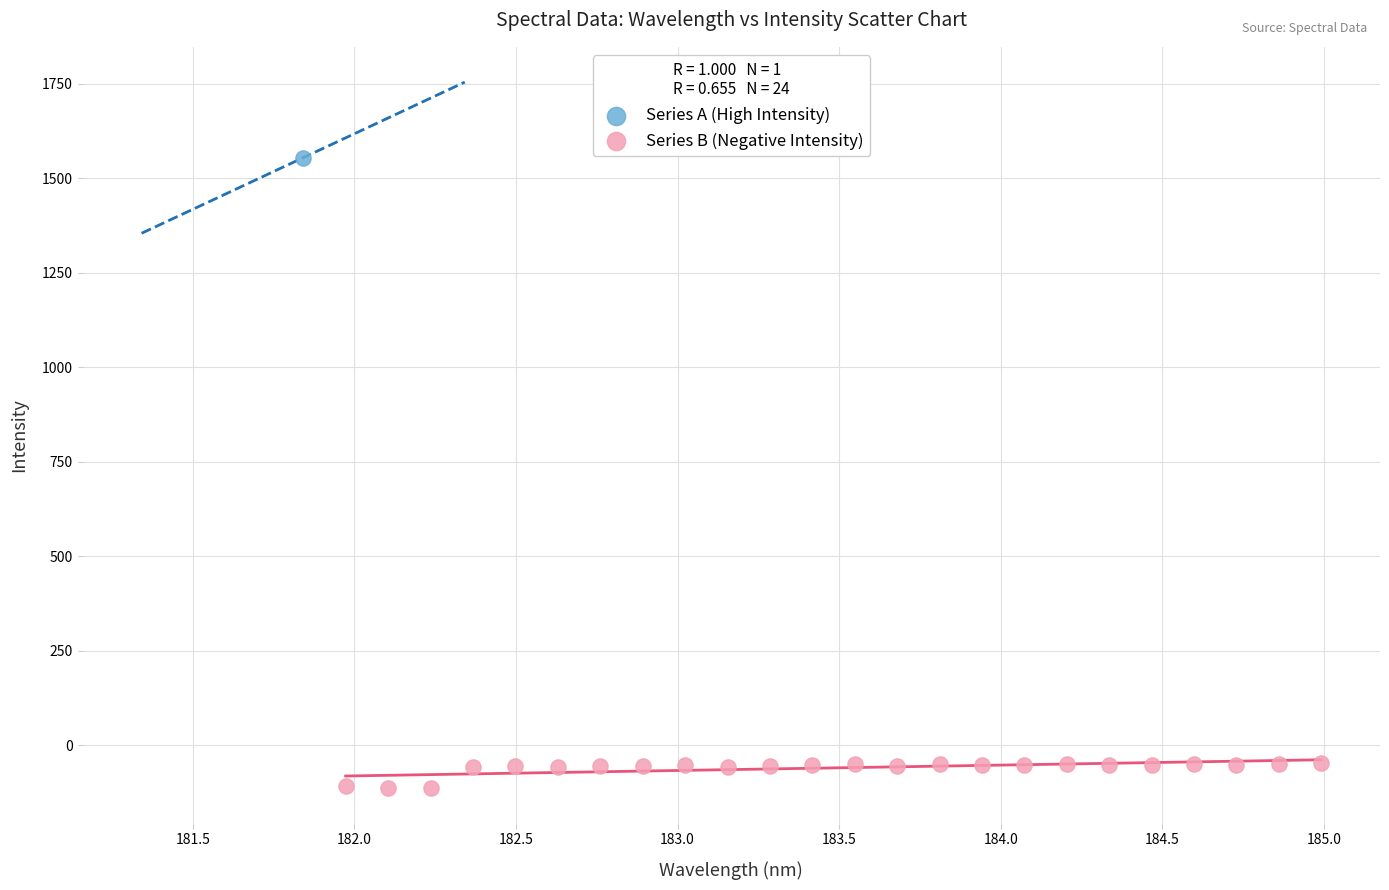

What are all the series names shown in the legend?

Series A (High Intensity), Series B (Negative Intensity)